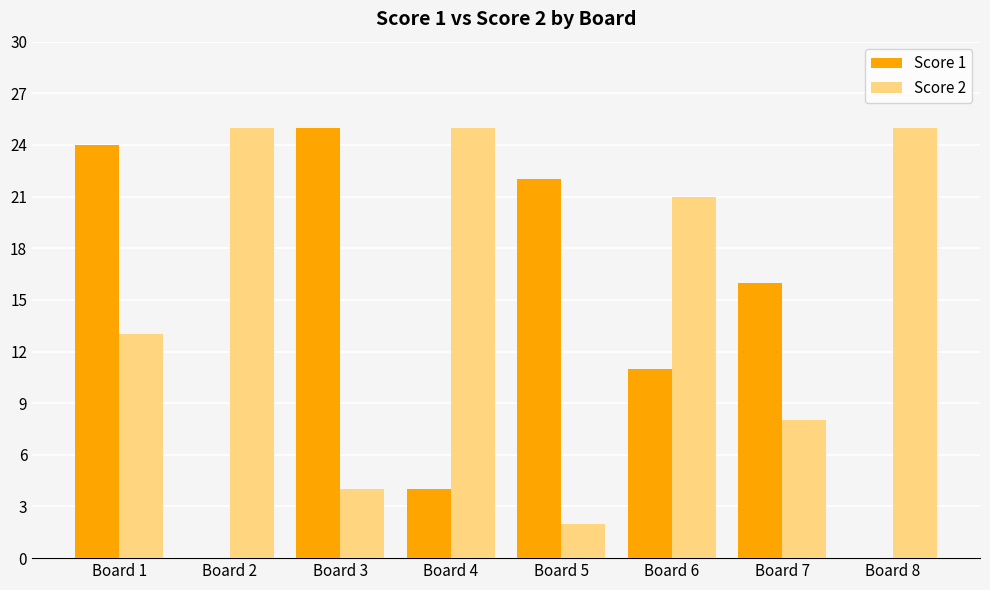

Which series has the largest total across all categories?

Score 2